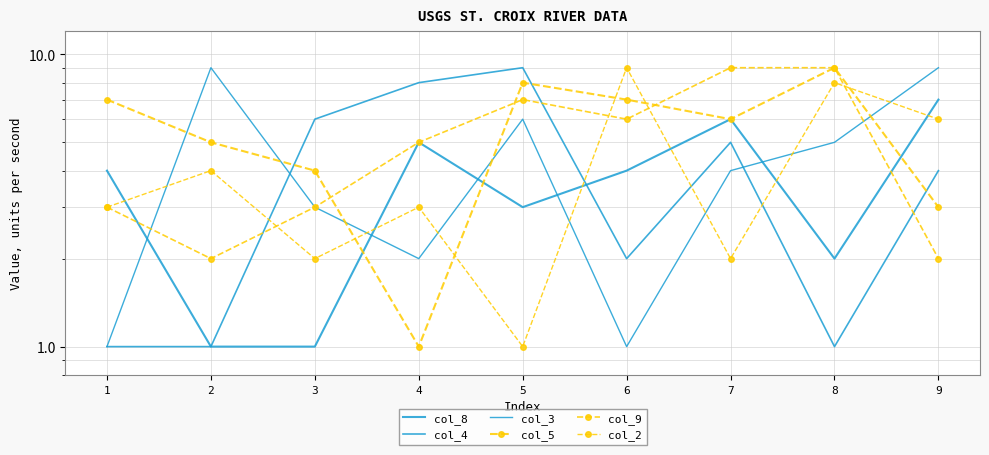

After their last crossing, which series has the higher values: col_9 or col_2?

col_2